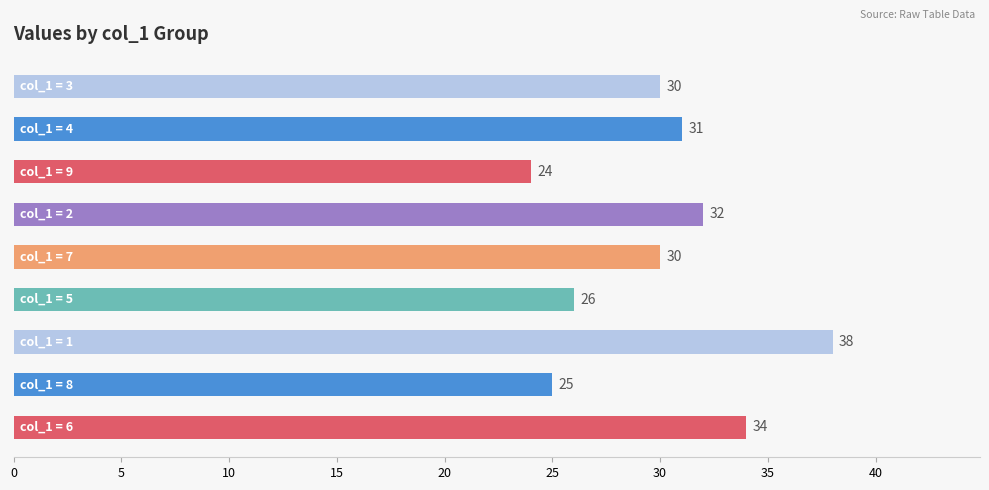

What is the minimum value shown in the chart?

24